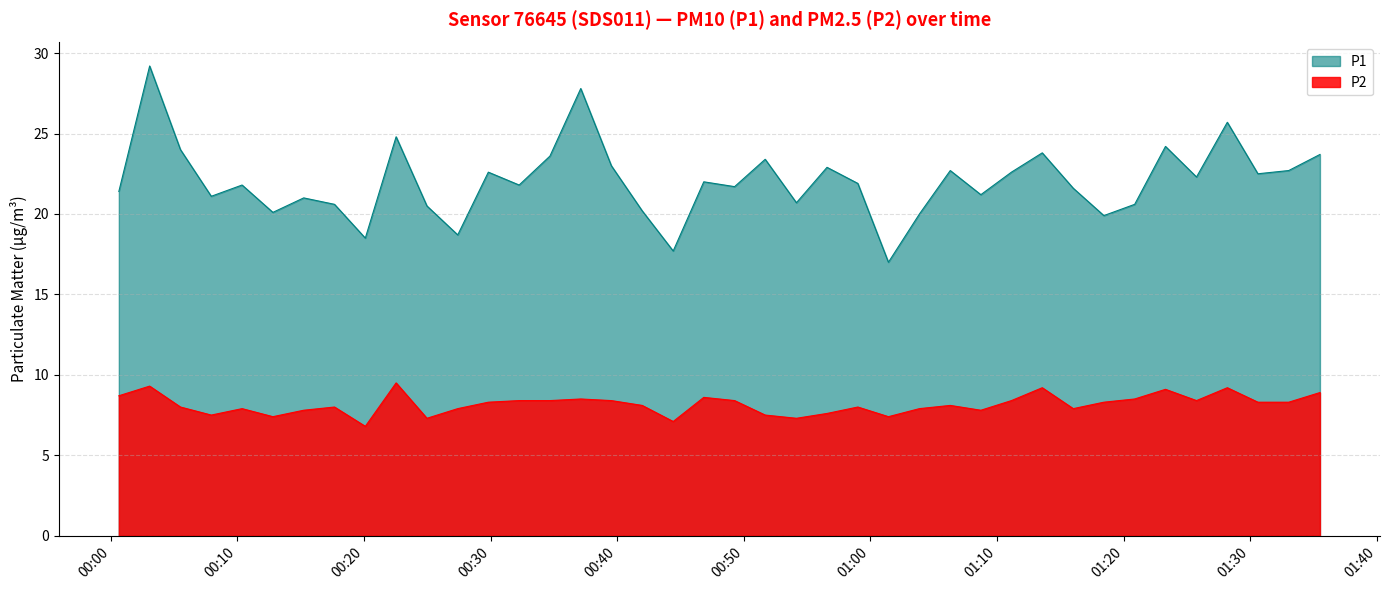

Does the chart have visible grid lines?

Yes